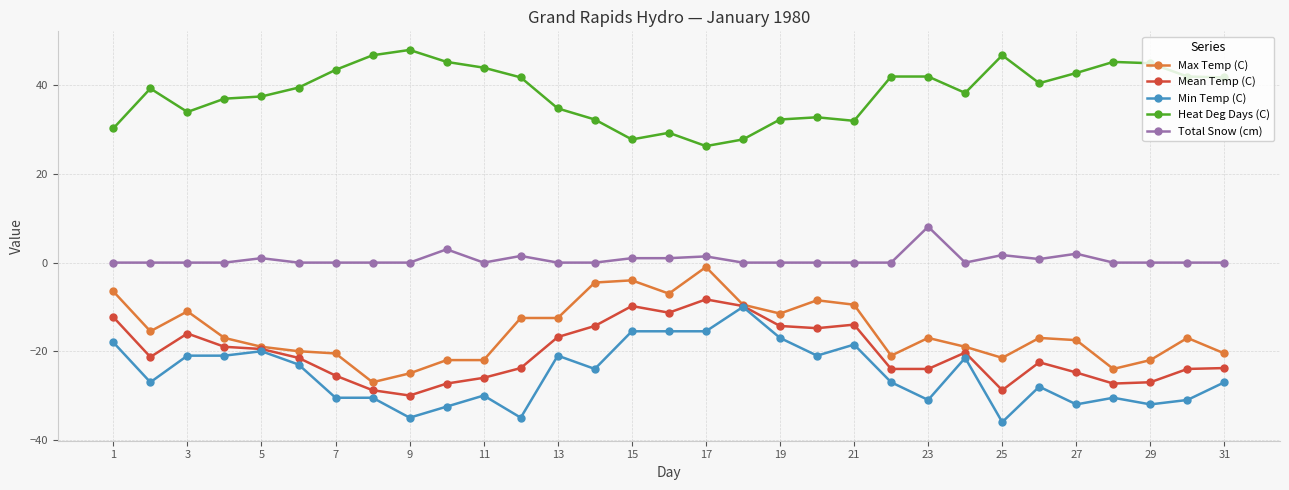

True or false: Heat Deg Days (C) has more than 0 points higher than both neighbors.

True